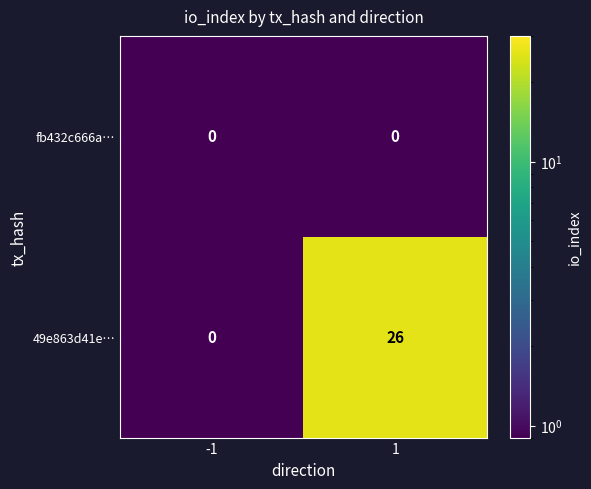

What is the highest value of the 49e863d41e… series?

26